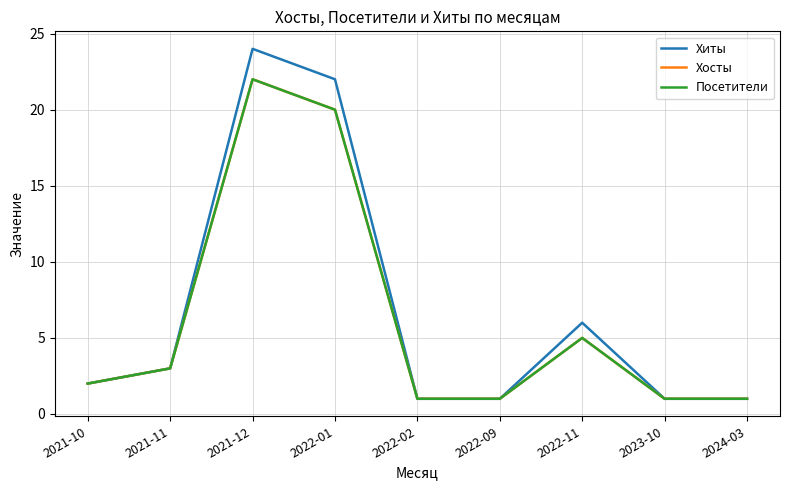

Is this an area chart (filled region under the line)?

No